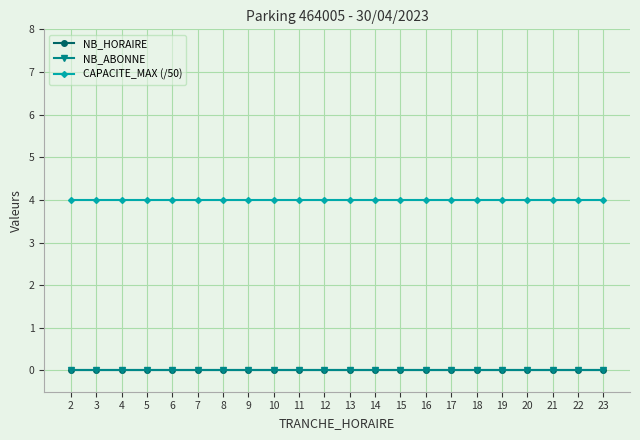

Which category has the highest value in the CAPACITE_MAX (/50) series?

2